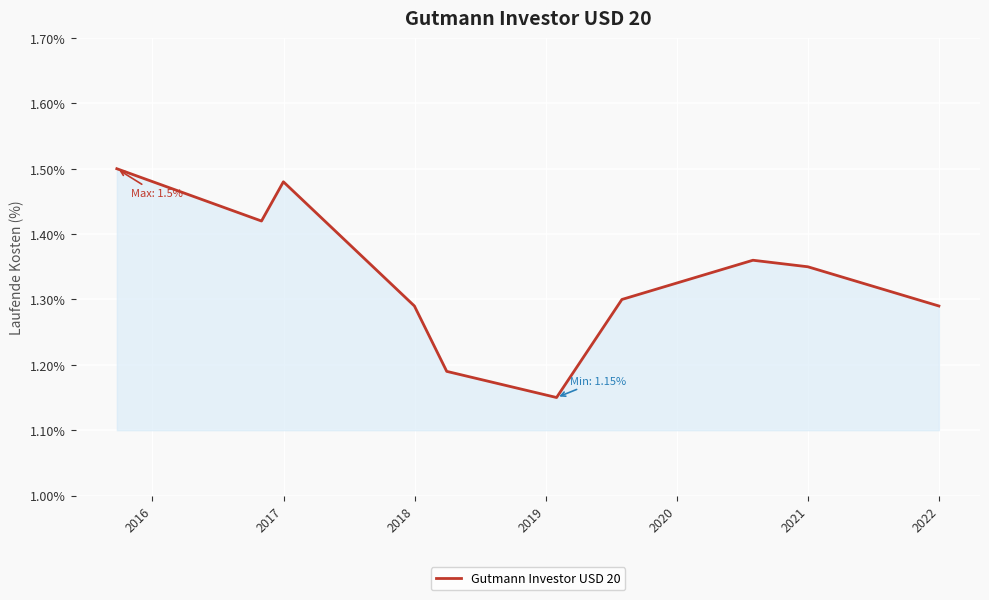

What is the value of the 1st point from the left?

1.5